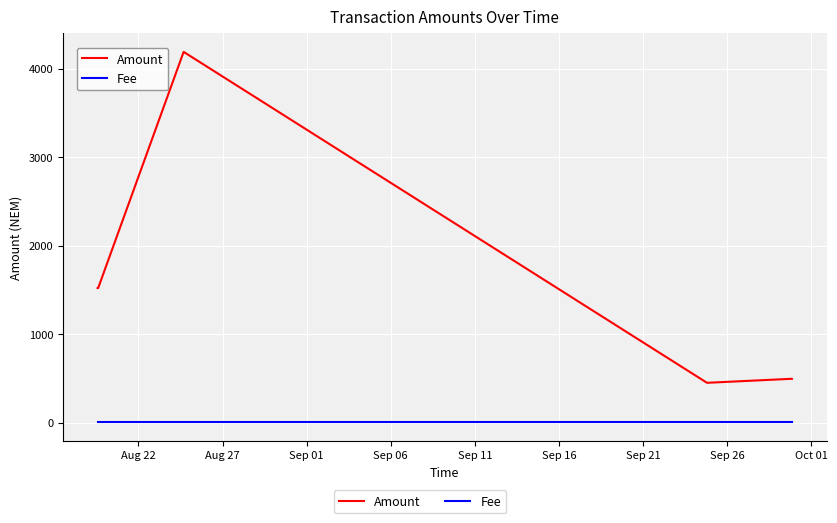

What is the smallest value displayed?

1.0